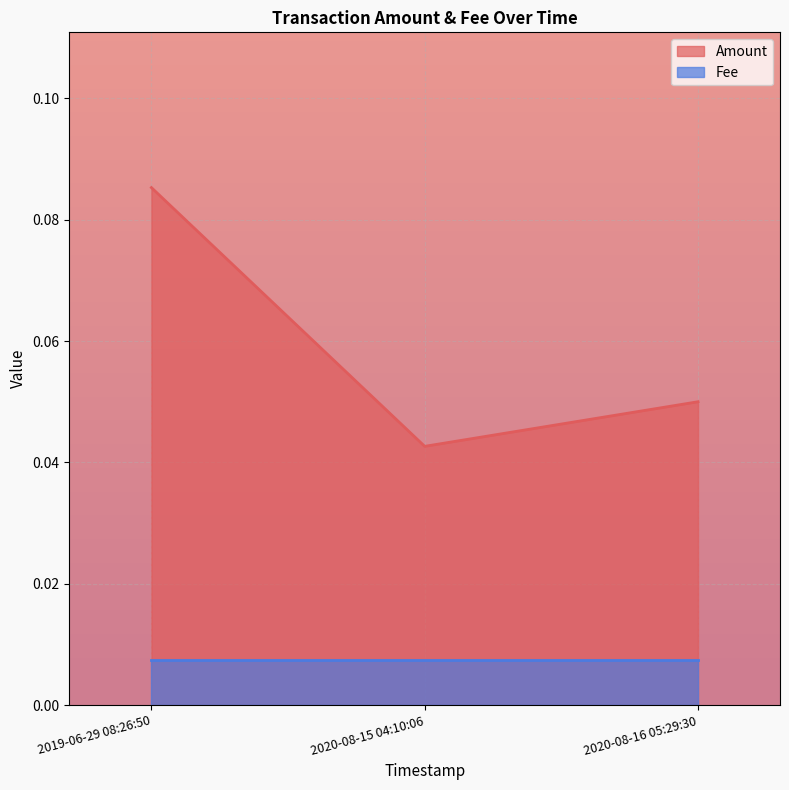

Which label corresponds to the largest value in the chart?

2019-06-29 08:26:50